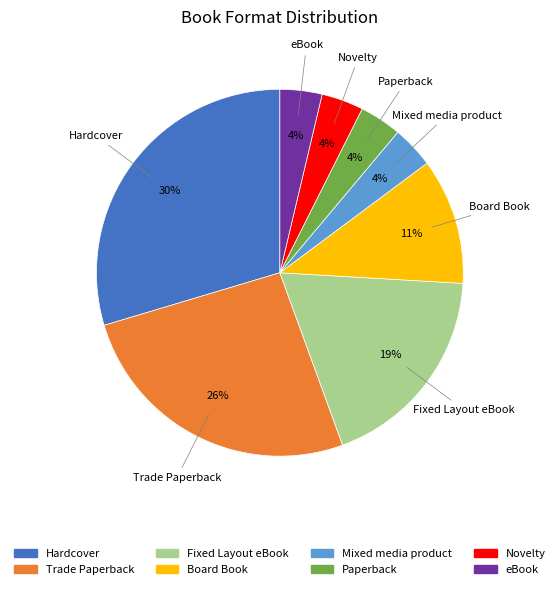

What percentage is the eBook slice, to the nearest percent?

4%